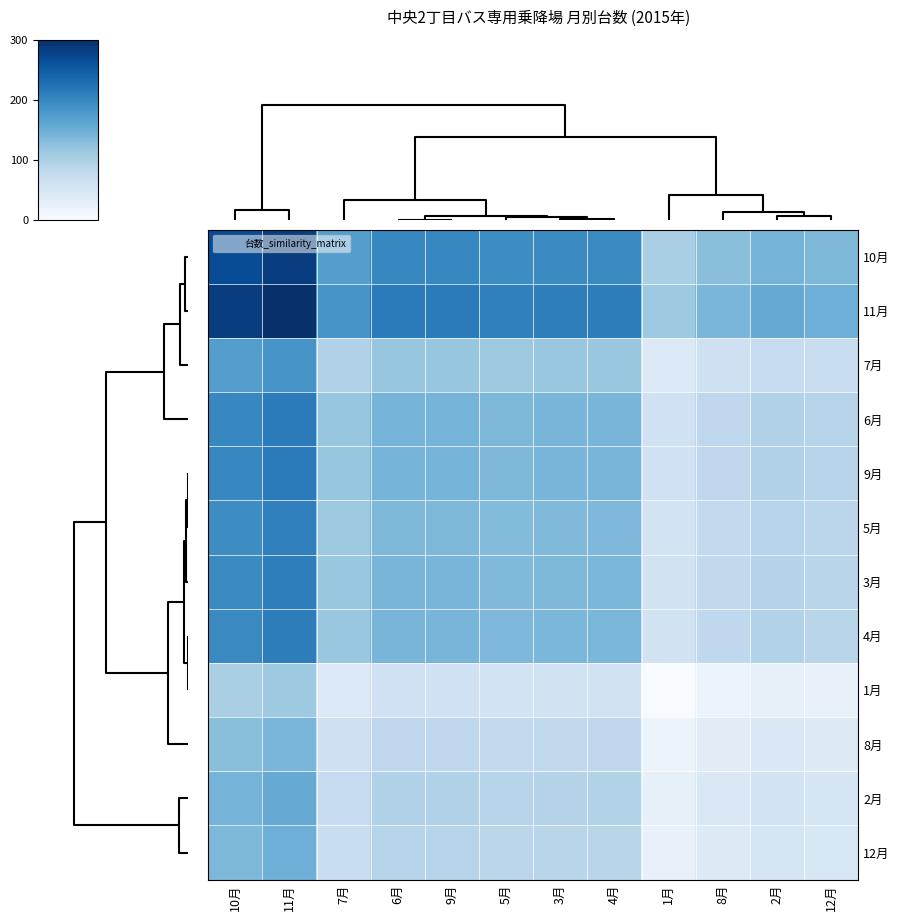

Reading left to right, list all the values displayed in this chart.

10月: 10月=266.7	11月=283.0	7月=170.0	6月=199.3	9月=199.3	5月=192.8	3月=195.7	4月=196.5	1月=101.4	8月=127.5	2月=143.0	12月=136.5
11月: 10月=283.0	11月=300.0	7月=182.7	6月=213.1	9月=213.1	5月=206.4	3月=209.3	4月=210.2	1月=111.4	8月=138.6	2月=154.6	12月=147.9
7月: 10月=170.0	11月=182.7	7月=95.2	6月=117.9	9月=117.9	5月=112.8	3月=115.0	4月=115.7	1月=42.1	8月=62.3	2月=74.2	12月=69.3
6月: 10月=199.3	11月=213.1	7月=117.9	6月=142.6	9月=142.6	5月=137.1	3月=139.5	4月=140.2	1月=60.1	8月=82.1	2月=95.1	12月=89.7
9月: 10月=199.3	11月=213.1	7月=117.9	6月=142.6	9月=142.6	5月=137.1	3月=139.5	4月=140.2	1月=60.1	8月=82.1	2月=95.1	12月=89.7
5月: 10月=192.8	11月=206.4	7月=112.8	6月=137.1	9月=137.1	5月=131.7	3月=134.1	4月=134.8	1月=56.1	8月=77.7	2月=90.5	12月=85.1
3月: 10月=195.7	11月=209.3	7月=115.0	6月=139.5	9月=139.5	5月=134.1	3月=136.4	4月=137.2	1月=57.8	8月=79.6	2月=92.5	12月=87.1
4月: 10月=196.5	11月=210.2	7月=115.7	6月=140.2	9月=140.2	5月=134.8	3月=137.2	4月=137.9	1月=58.4	8月=80.2	2月=93.1	12月=87.7
1月: 10月=101.4	11月=111.4	7月=42.1	6月=60.1	9月=60.1	5月=56.1	3月=57.8	4月=58.4	1月=0.0	8月=16.0	2月=25.5	12月=21.5
8月: 10月=127.5	11月=138.6	7月=62.3	6月=82.1	9月=82.1	5月=77.7	3月=79.6	4月=80.2	1月=16.0	8月=33.7	2月=44.1	12月=39.7
2月: 10月=143.0	11月=154.6	7月=74.2	6月=95.1	9月=95.1	5月=90.5	3月=92.5	4月=93.1	1月=25.5	8月=44.1	2月=55.0	12月=50.4
12月: 10月=136.5	11月=147.9	7月=69.3	6月=89.7	9月=89.7	5月=85.1	3月=87.1	4月=87.7	1月=21.5	8月=39.7	2月=50.4	12月=46.0